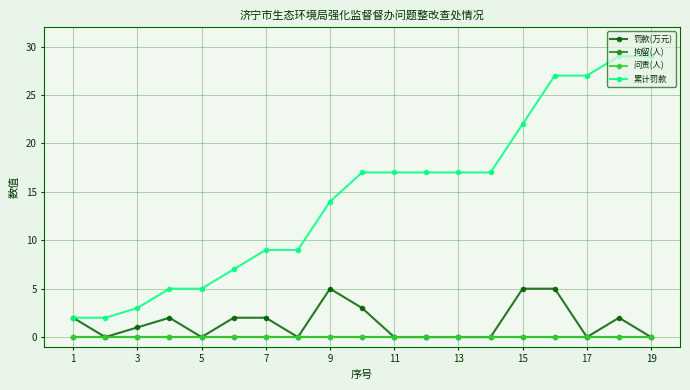

Is this an area chart (filled region under the line)?

No